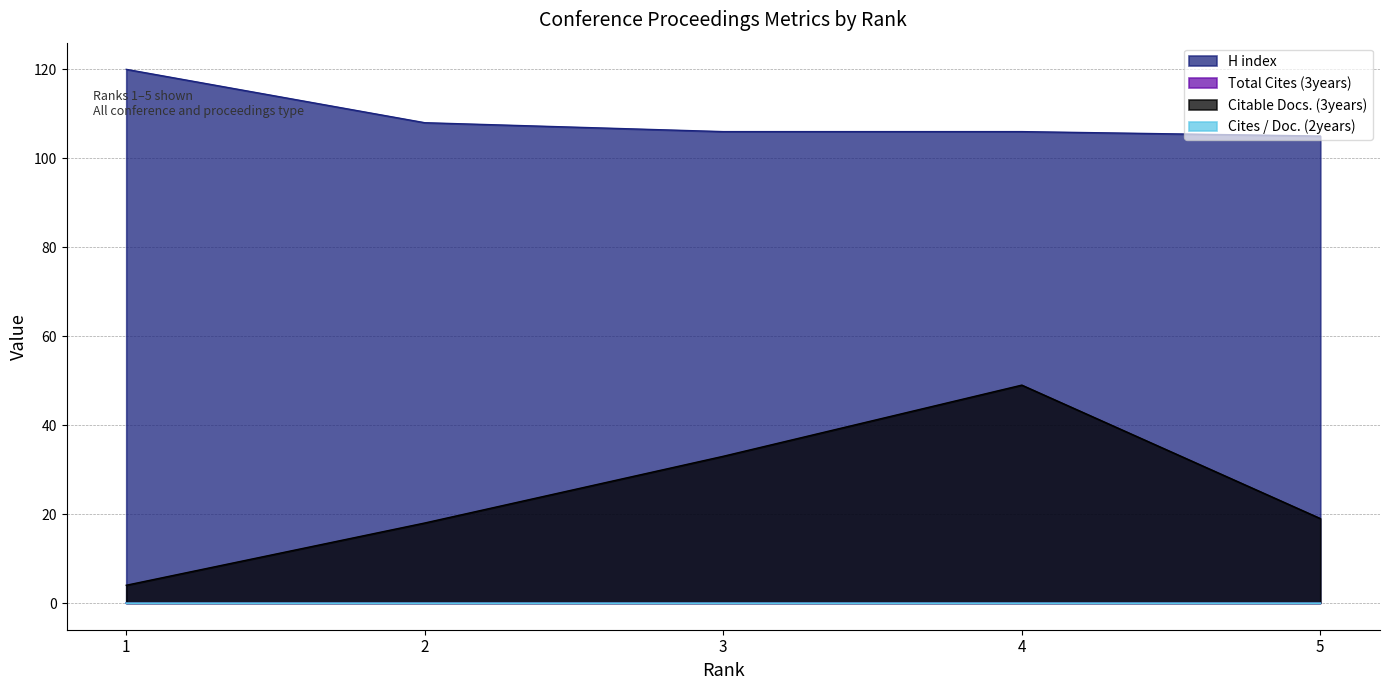

Reading left to right, list all the values displayed in this chart.

H index: 120	108	106	106	105
Citable Docs. (3years): 4	18	33	49	19